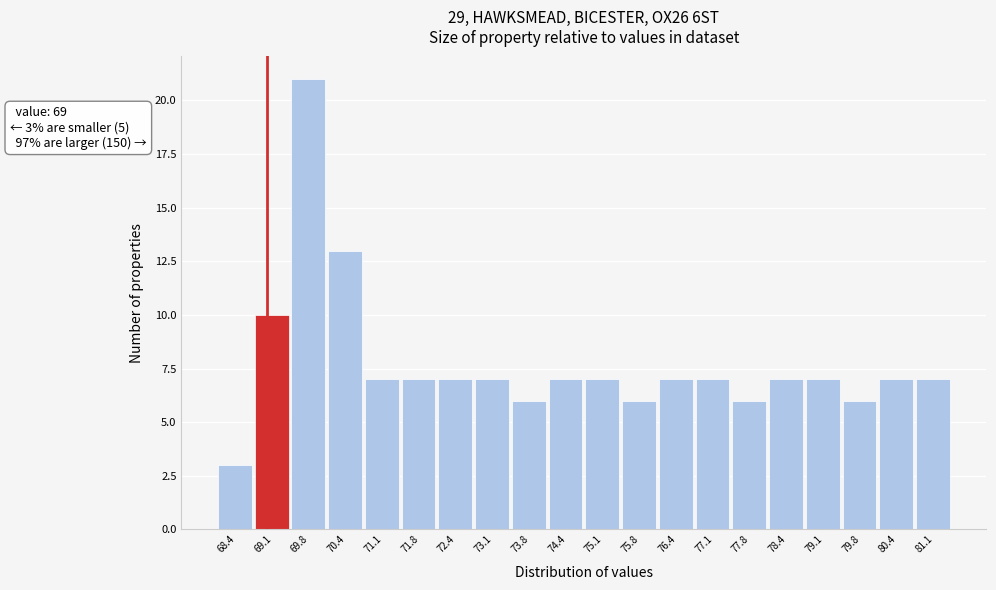

Over which range of the x-axis is the bar tallest?

69.4 to 70.1